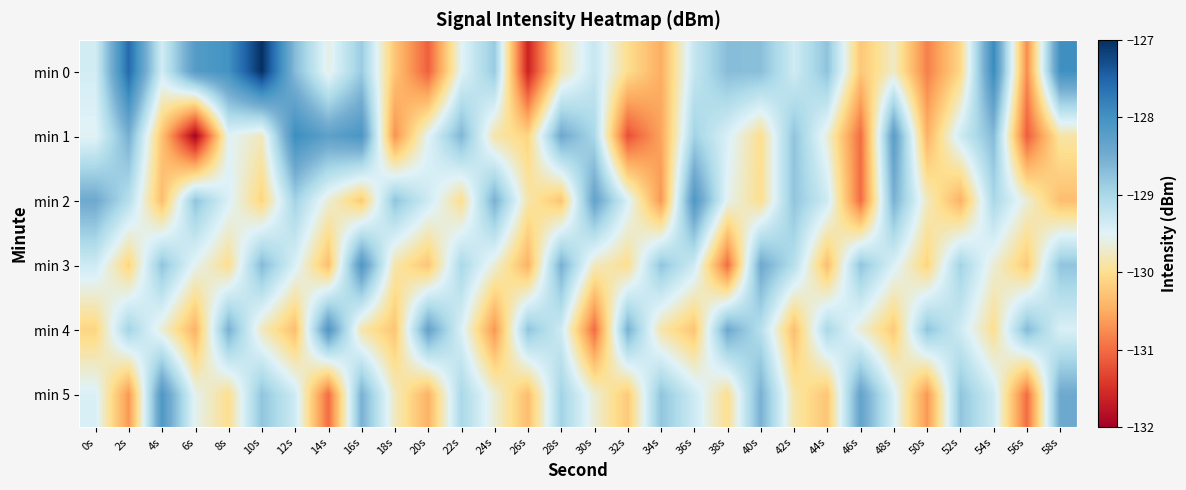

What is the smallest value displayed?

-132.0